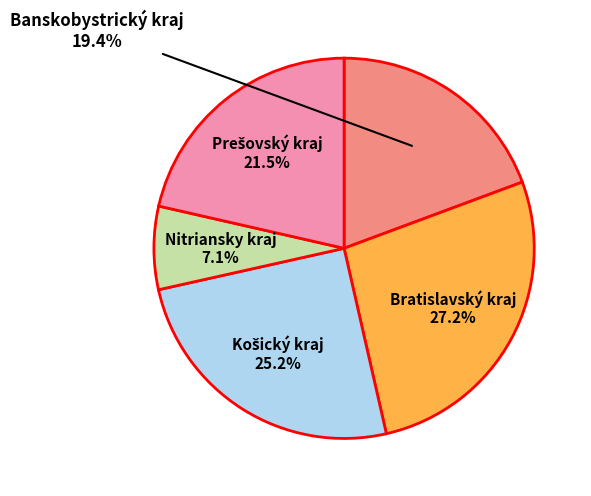

What percentage is NOT represented by Bratislavský kraj?

72.9%